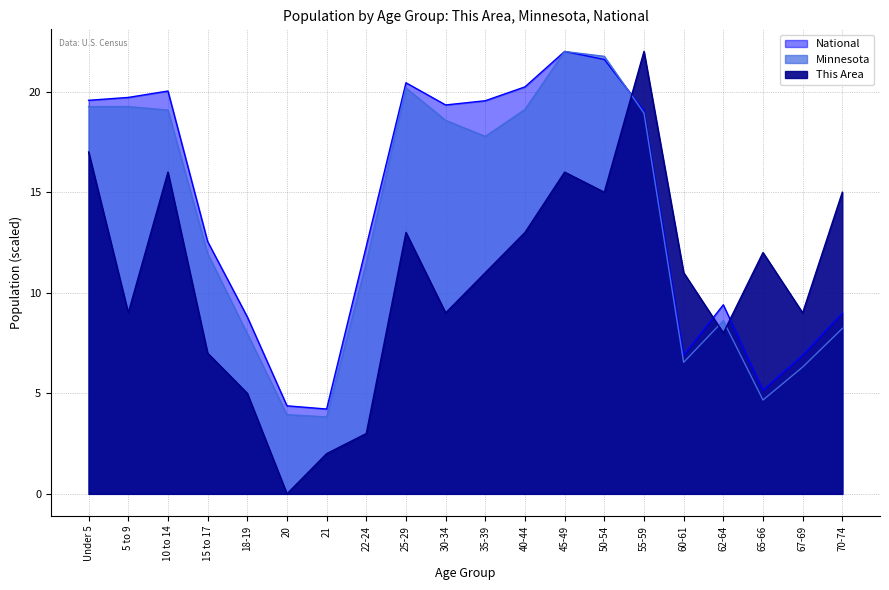

How many data points in This Area are above 11?

9